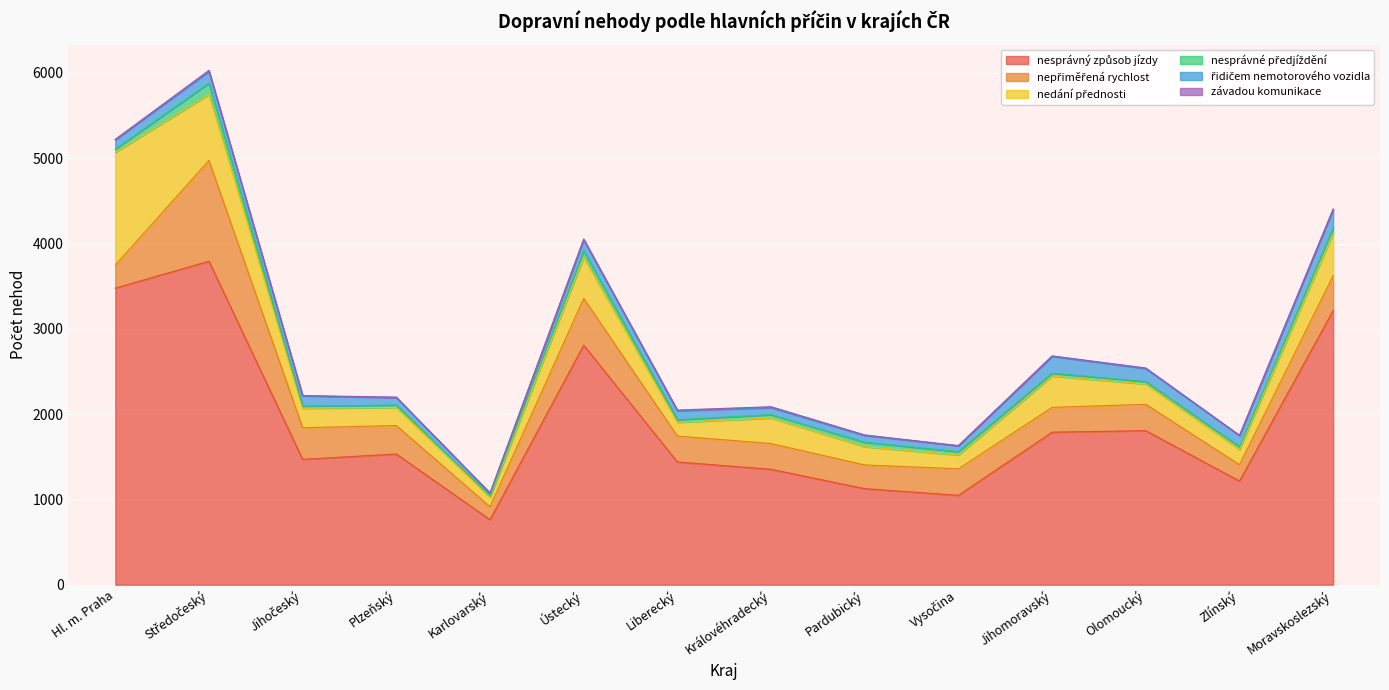

Is it true that závadou komunikace equals 5 at Jihomoravský?

True